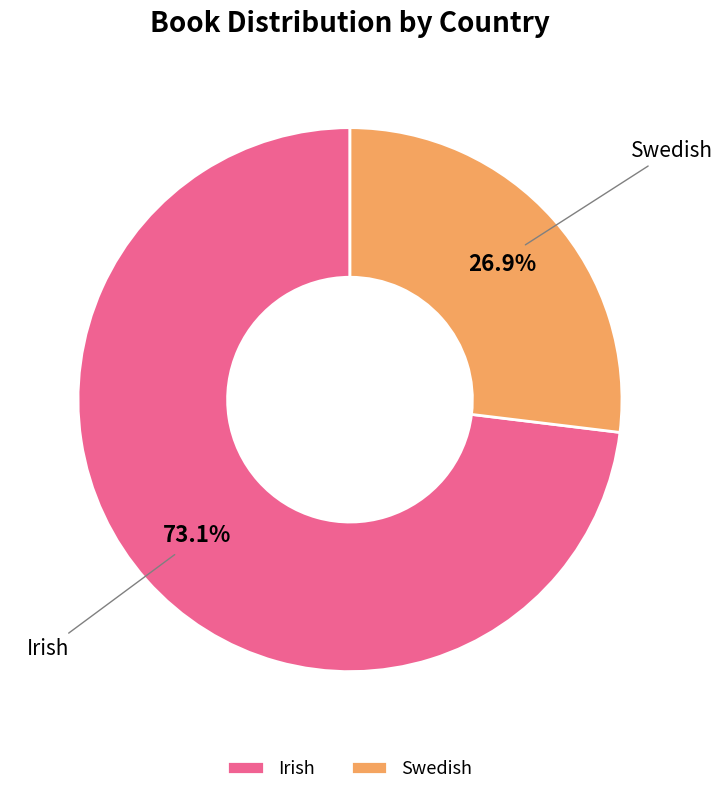

To the nearest percent, what is the combined percentage of Irish and Swedish?

100%